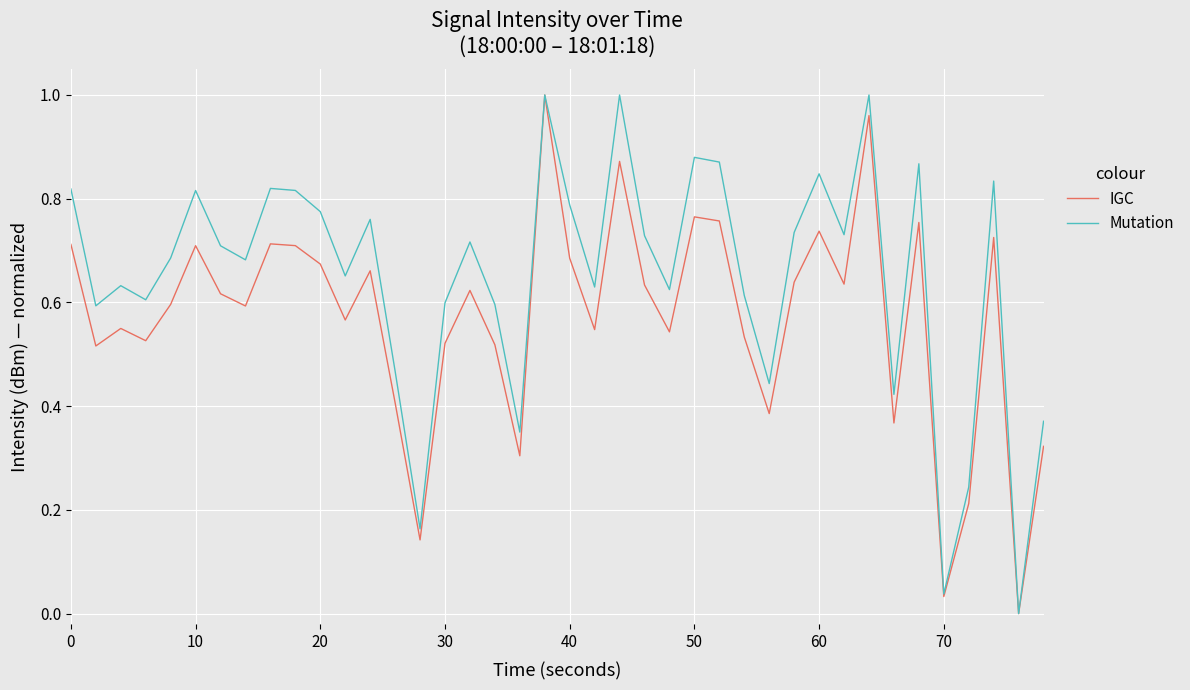

List the series in order of their overall mean, lowest first.

IGC, Mutation